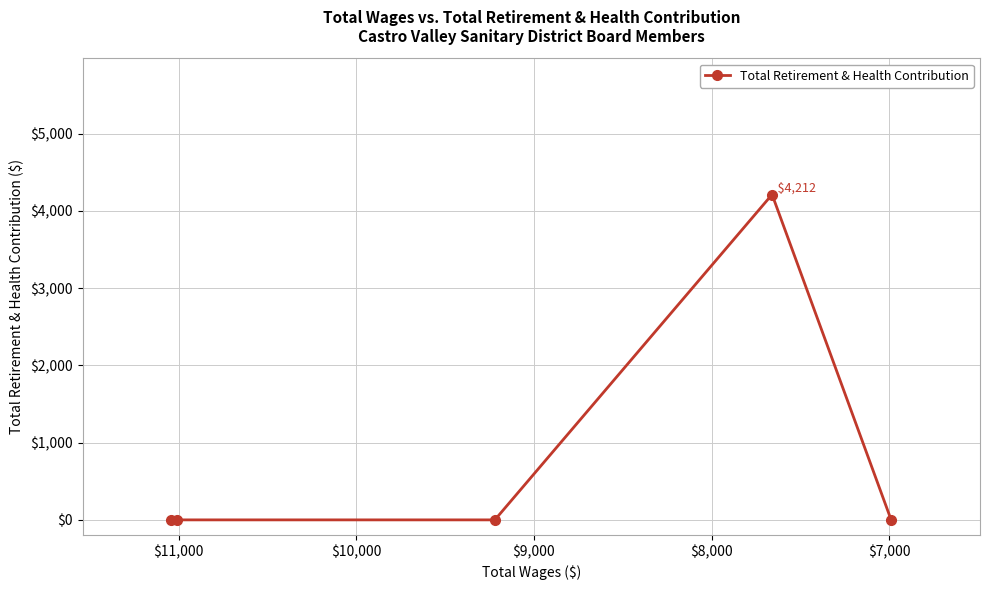

The value at $7,000 is 1486. True or false?

False